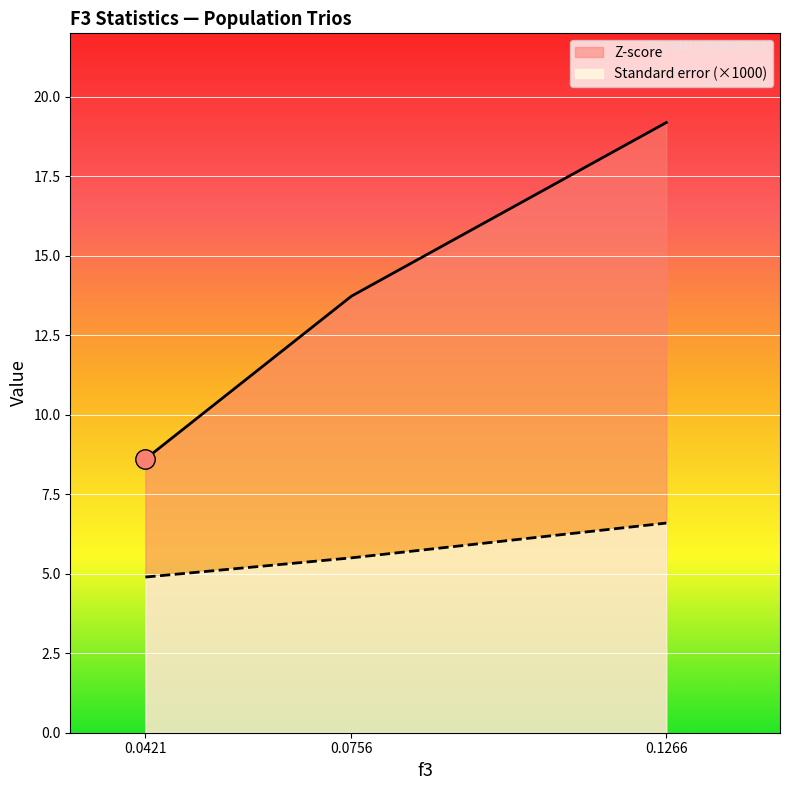

At which label does Z-score reach its minimum?

0.0421